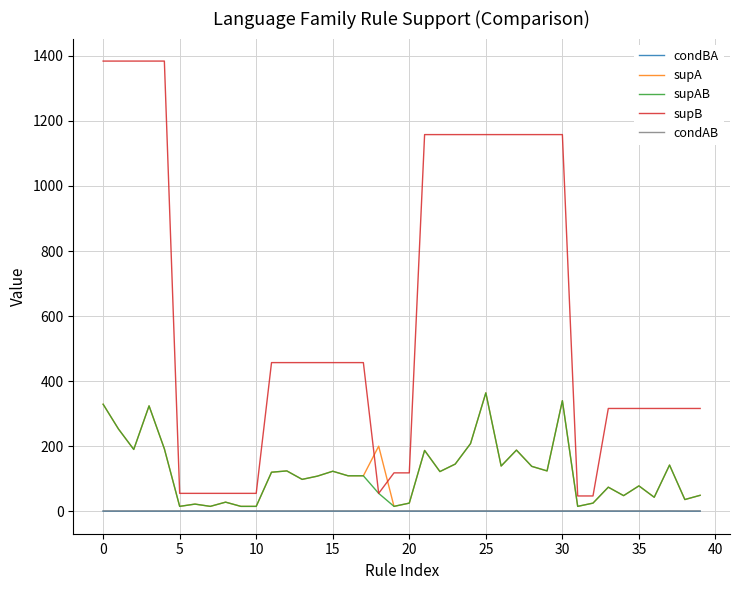

What is the maximum value for supB?

1384.0